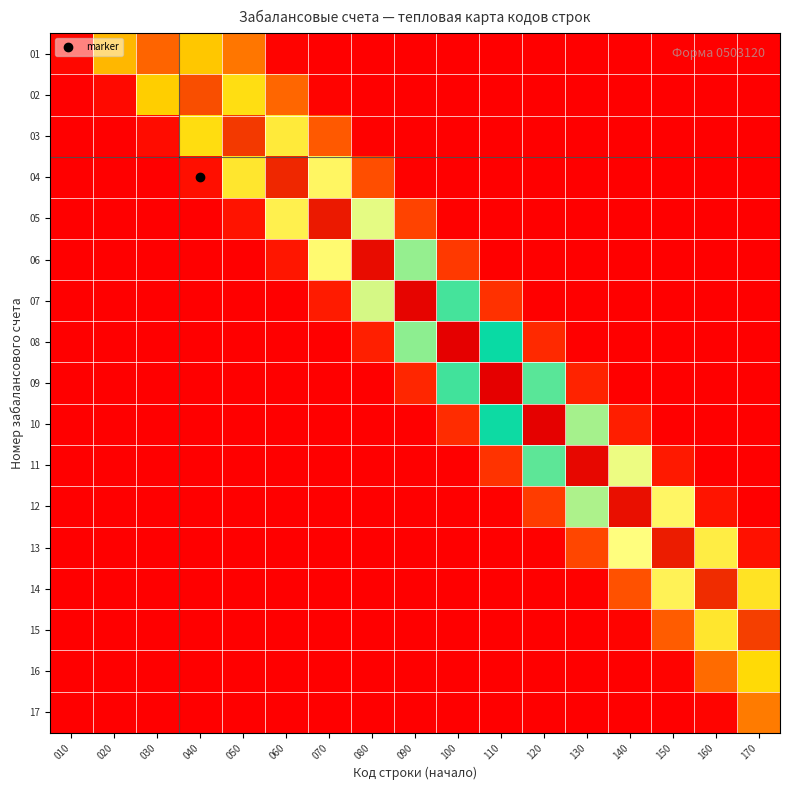

What is the greatest value displayed?

1.0